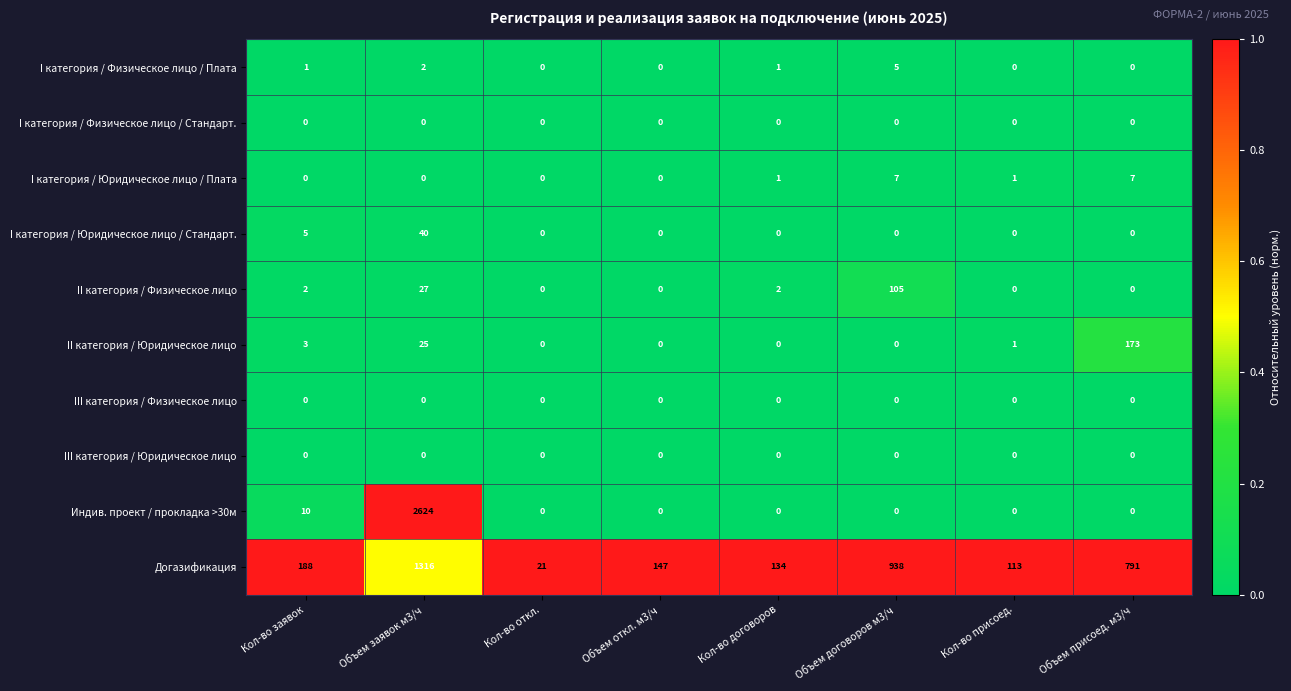

Where is I категория / Физическое лицо / Плата nearest to the value 2?

Объем заявок м3/ч